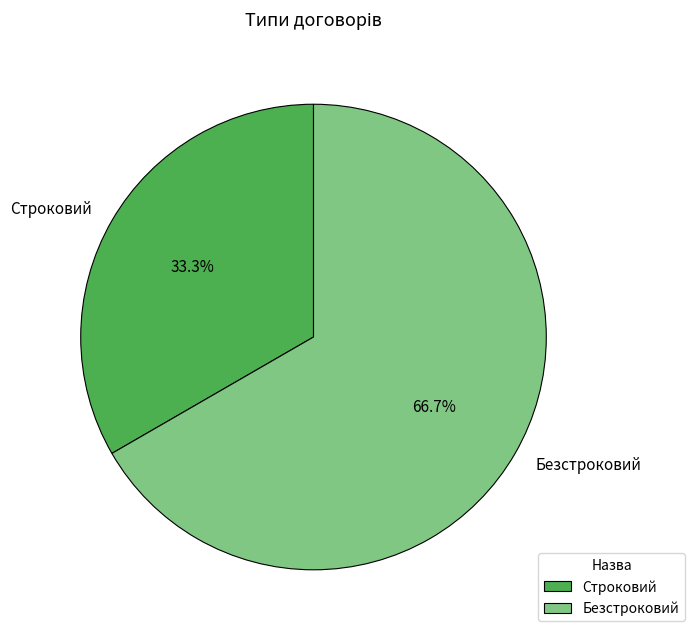

True or false: Строковий accounts for 19% of the total.

False